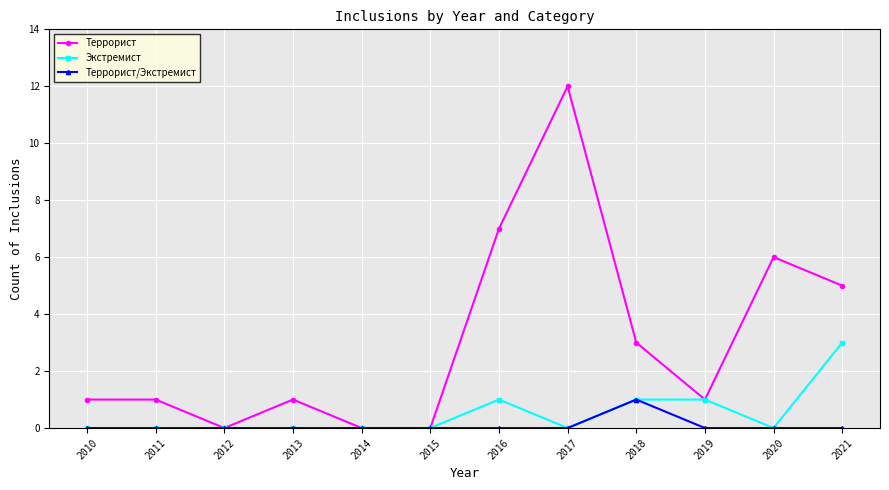

Reading left to right, transcribe all the data shown in this chart.

Террорист: 2010=1	2011=1	2012=0	2013=1	2014=0	2015=0	2016=7	2017=12	2018=3	2019=1	2020=6	2021=5
Экстремист: 2010=0	2011=0	2012=0	2013=0	2014=0	2015=0	2016=1	2017=0	2018=1	2019=1	2020=0	2021=3
Террорист/Экстремист: 2010=0	2011=0	2012=0	2013=0	2014=0	2015=0	2016=0	2017=0	2018=1	2019=0	2020=0	2021=0